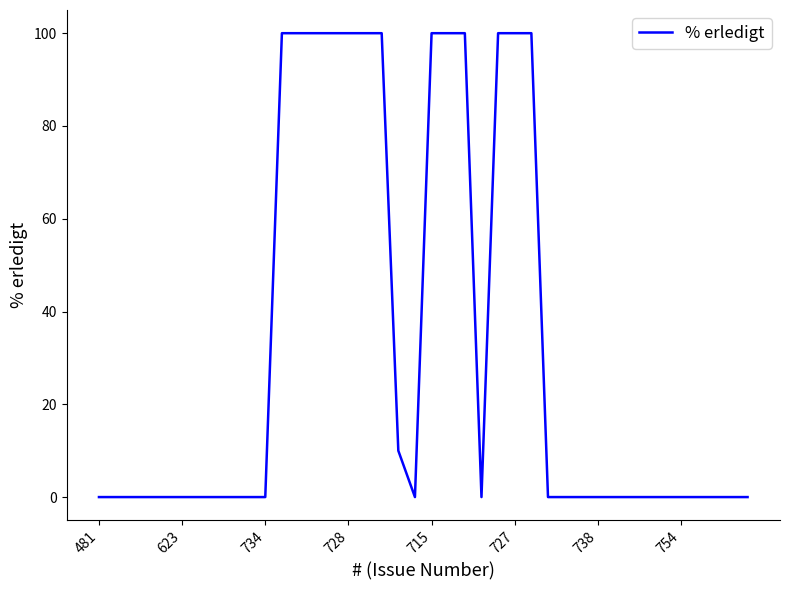

How many values are between 0 and 100?

40